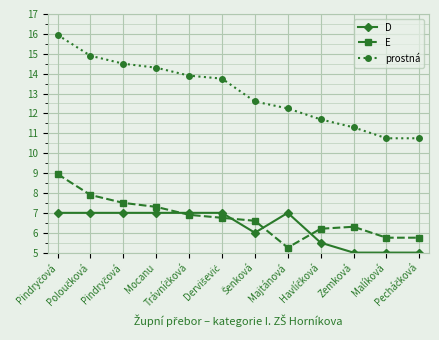

True or false: D has a value of 5.0 at Pecháčková.

True